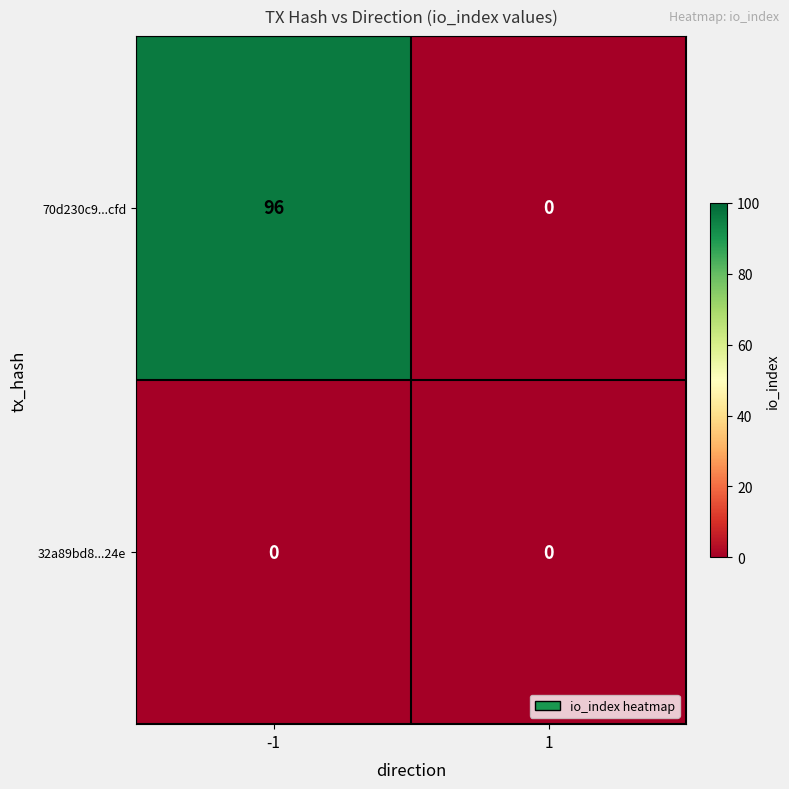

True or false: 70d230c9...cfd has a value of 96 at -1.

True